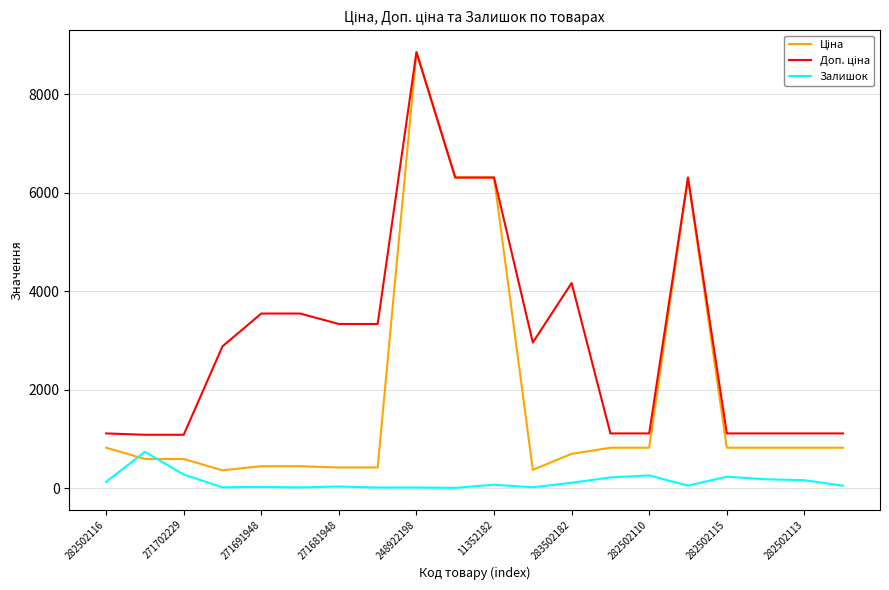

What is the greatest value displayed?

8856.7